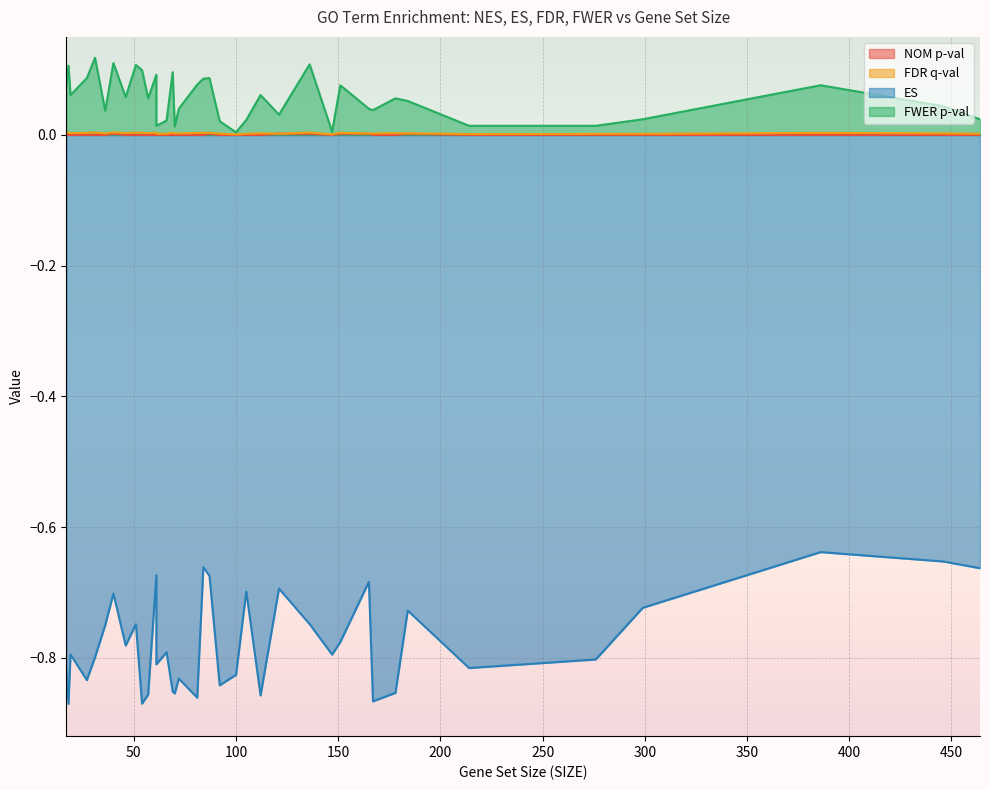

Does the chart display data point markers on the line(s)?

No